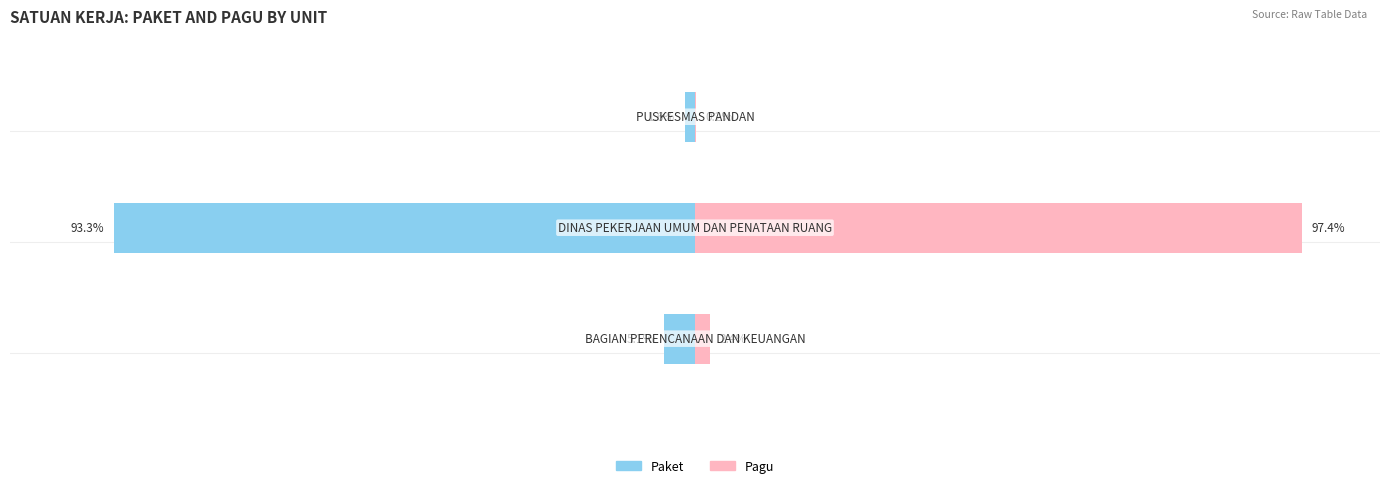

Reading left to right, list all the values displayed in this chart.

Paket: -5.1	-93.3	-1.6
Pagu: 2.4	97.4	0.2